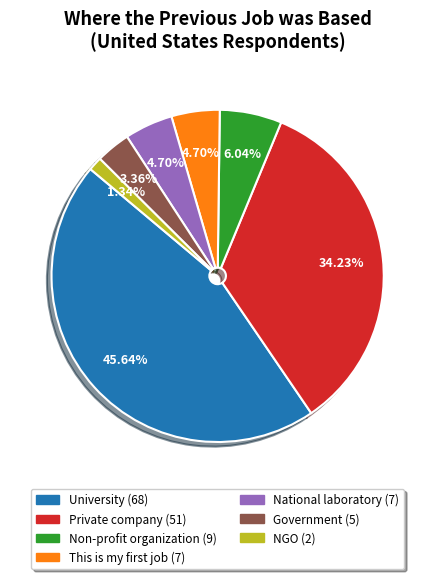

Is University the majority of the pie?

No